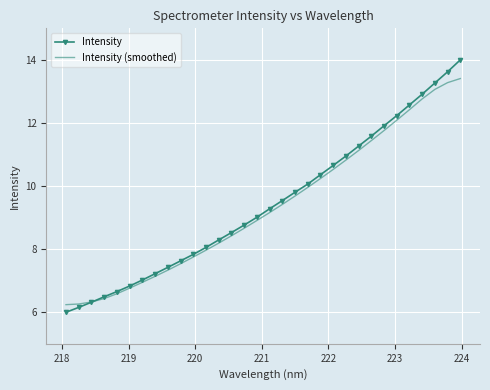

Rank the series by their maximum value, from highest to lowest.

Intensity, Intensity (smoothed)